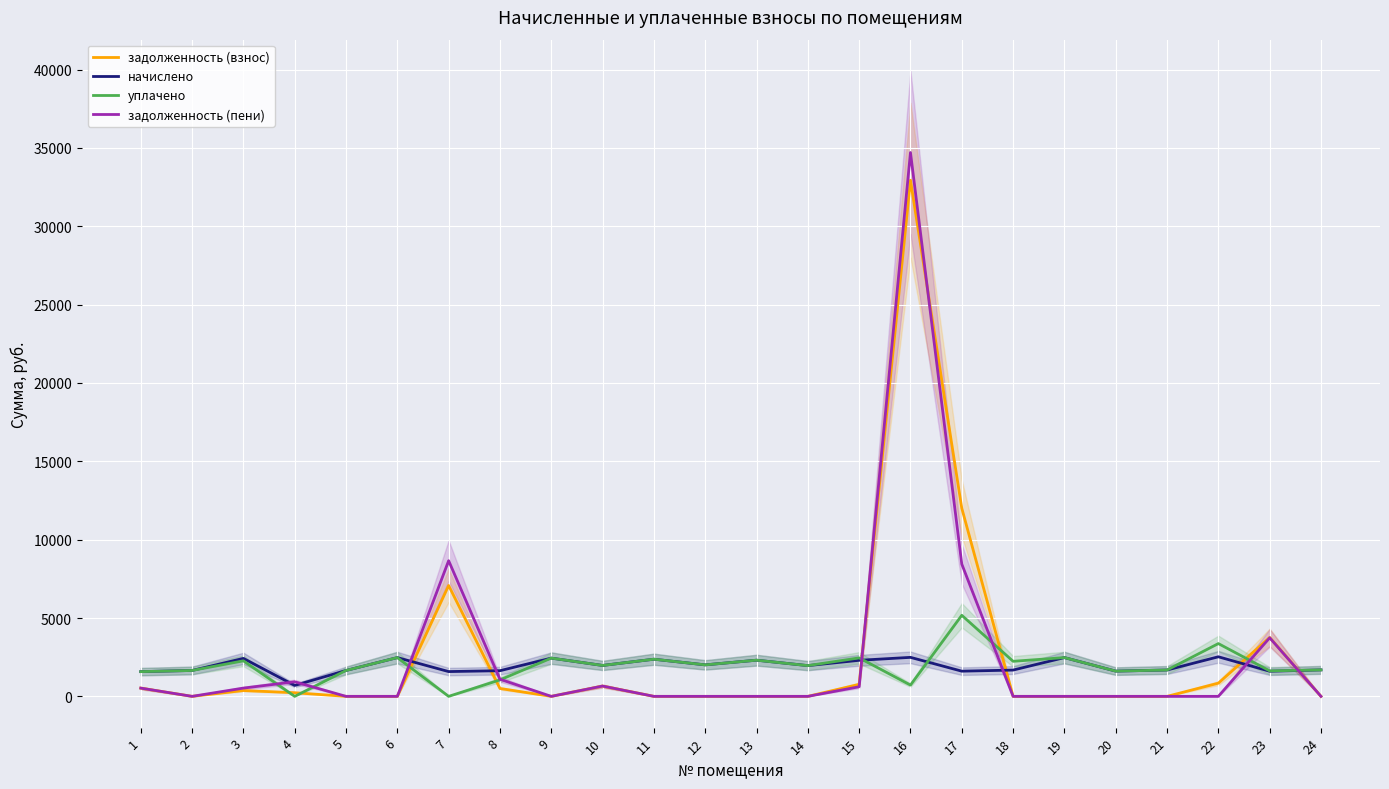

In задолженность (взнос), how many points are lower than both neighbors (excluding endpoints)?

2